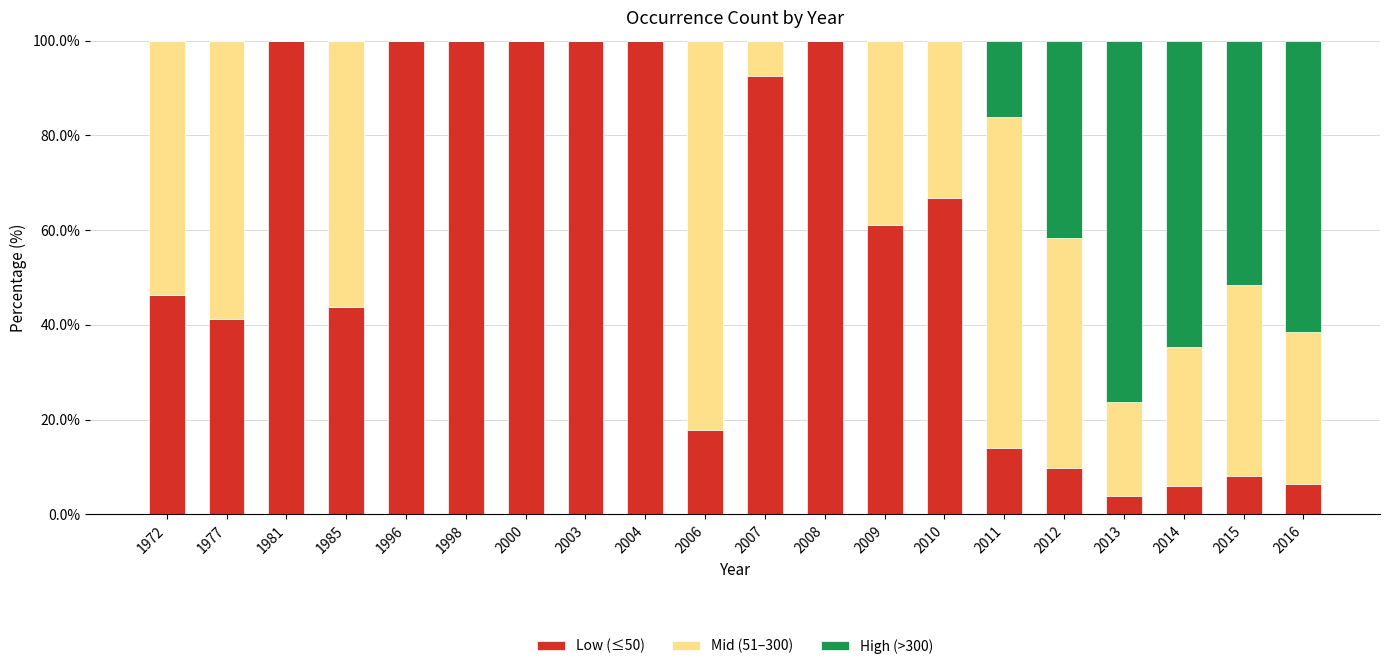

What is the total value across all series at 2014?

100.0